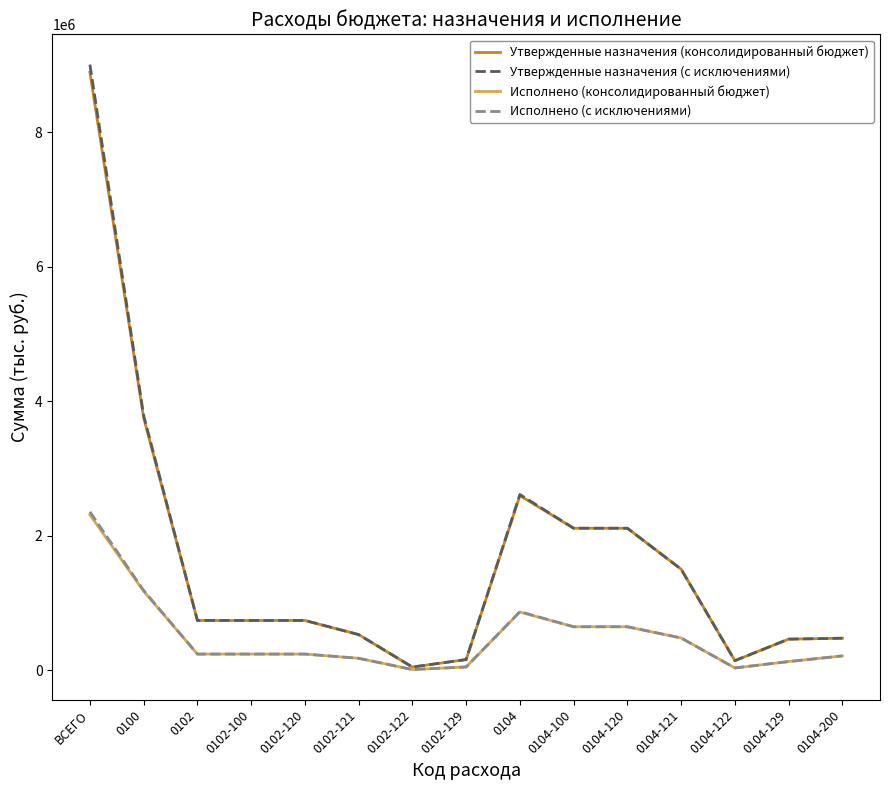

What is the total value across all series at 0102?

1967795.8